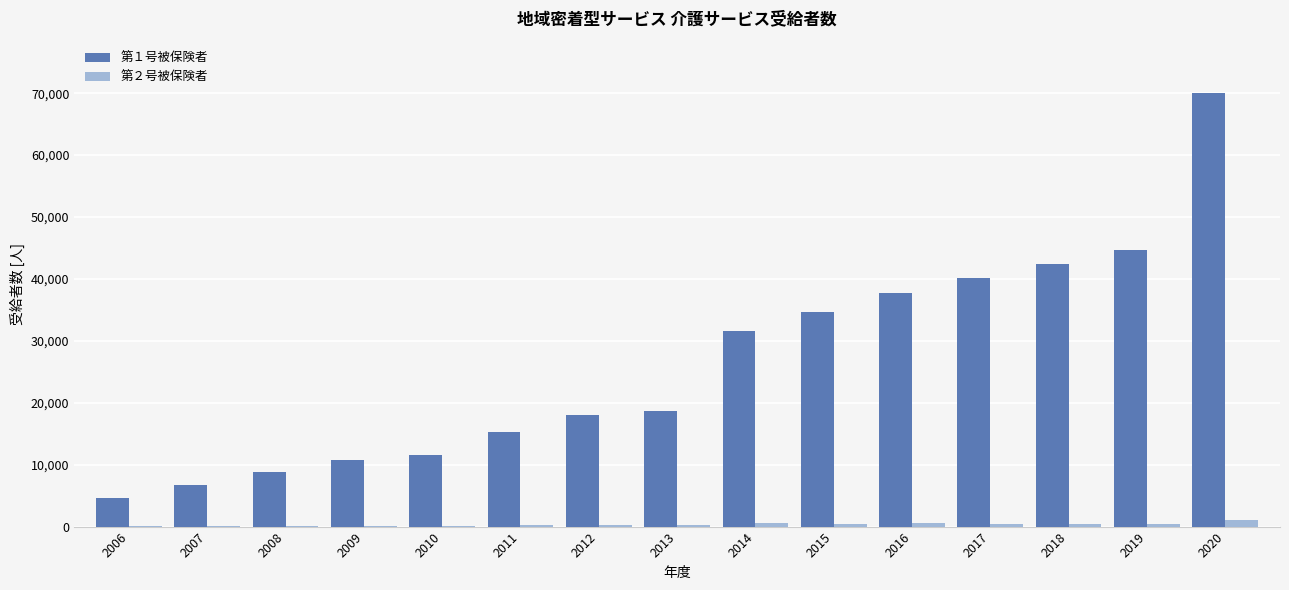

Is the value of 第１号被保険者 at 2019 greater than the value of 第２号被保険者 at 2010?

Yes